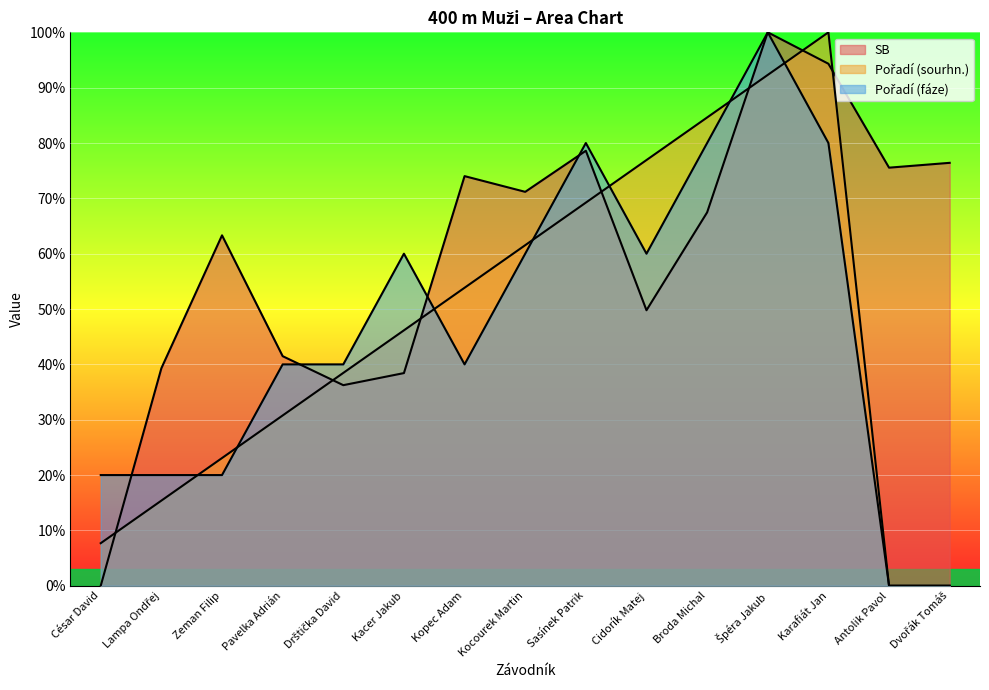

How many intersections are there between Pořadí (sourhn.) and Pořadí (fáze)?

7